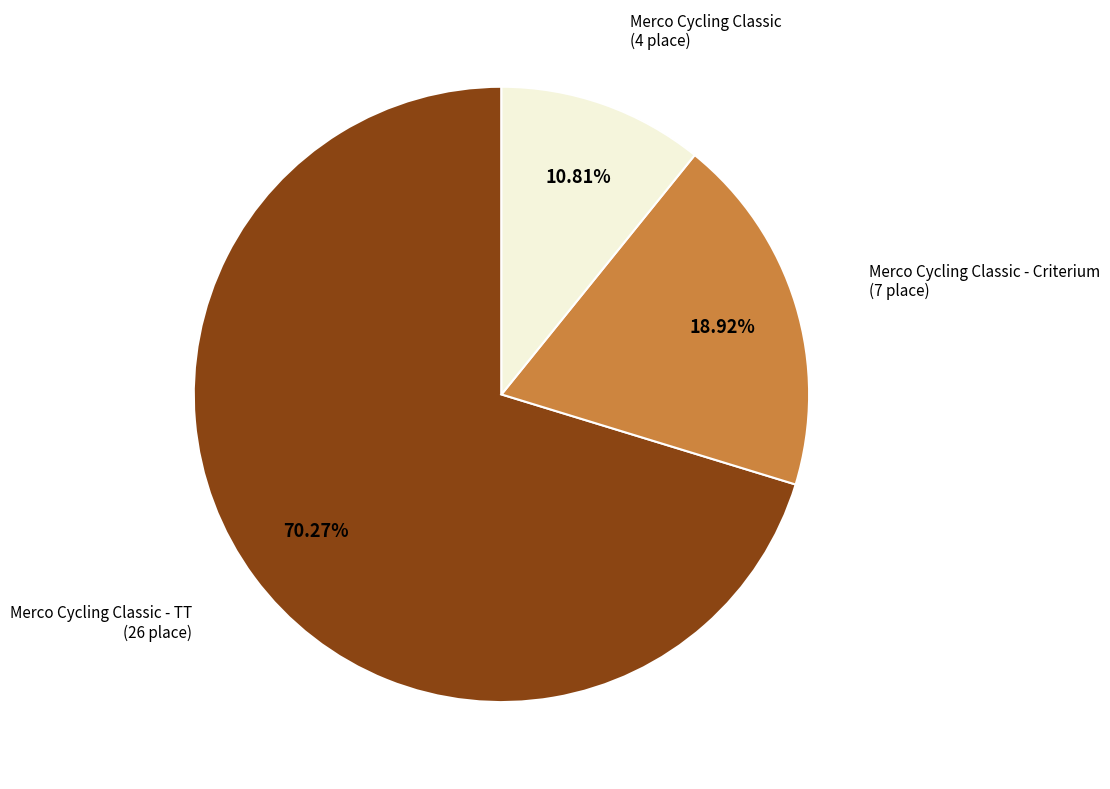

Is there a majority slice in this chart?

Yes